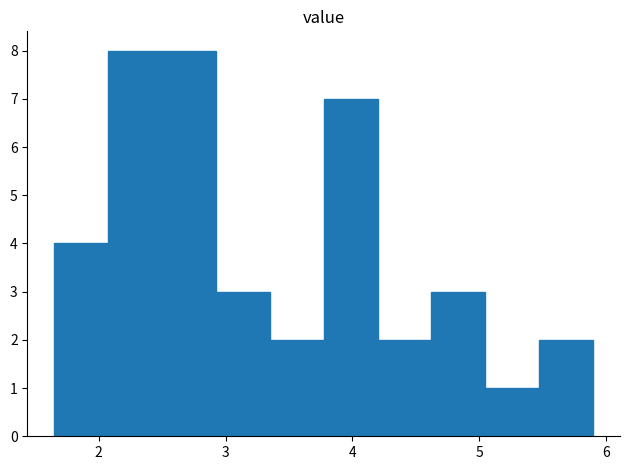

Reading left to right, transcribe this chart: for each bar, give the range it covers on the x-axis and its height. Neither the bar edges nor the heights are printed on the chart, so give them approximately, as read against the axes.

1.7 to 2.1: 4
2.1 to 2.5: 8
2.5 to 2.9: 8
2.9 to 3.4: 3
3.4 to 3.8: 2
3.8 to 4.2: 7
4.2 to 4.6: 2
4.6 to 5.1: 3
5.1 to 5.5: 1
5.5 to 5.9: 2